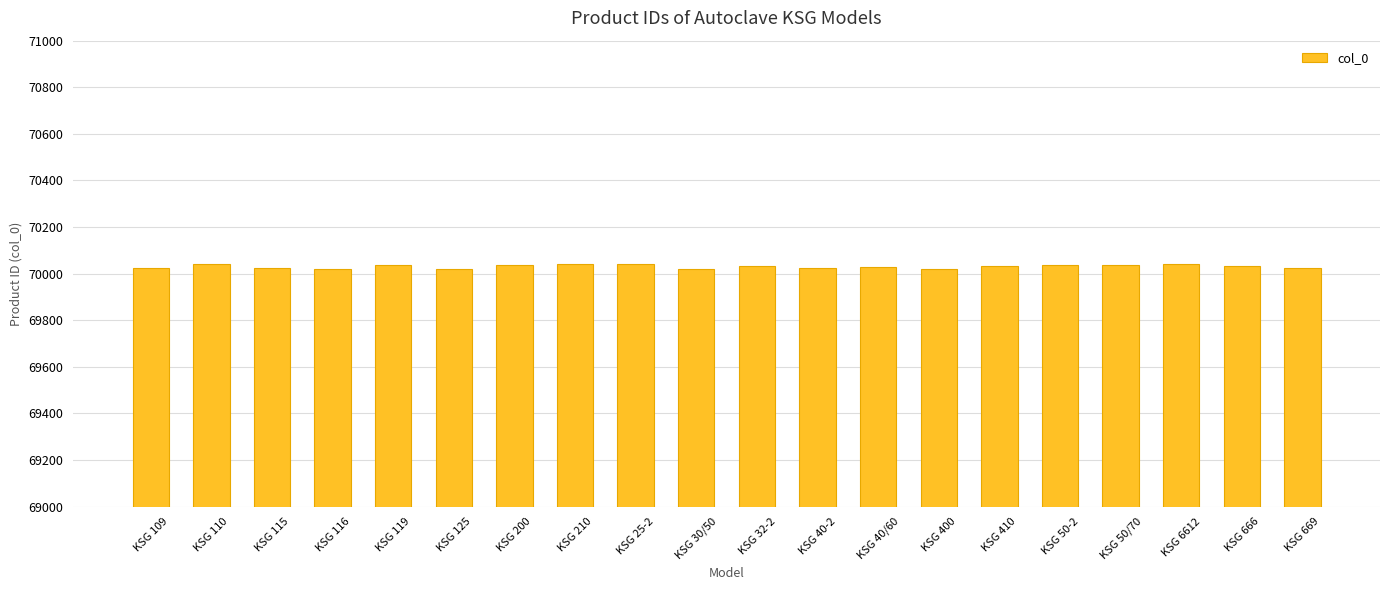

Is it true that the value at KSG 119 is 70038?

True